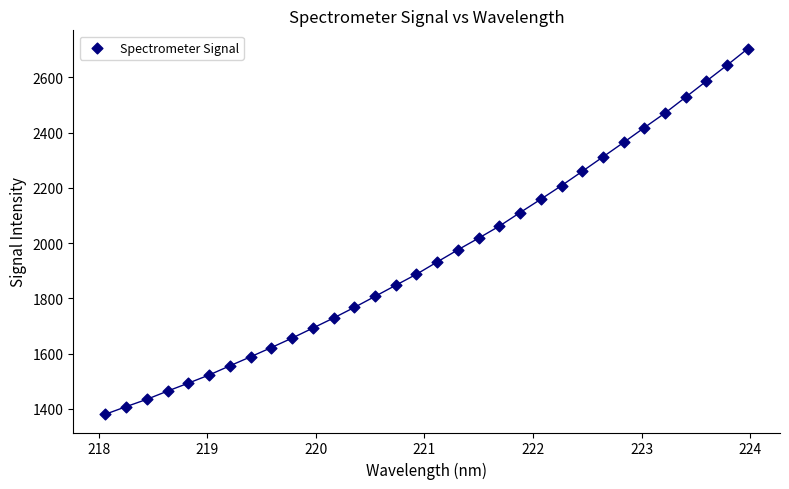

What is the range of Y values (max minus min)?

1324.4